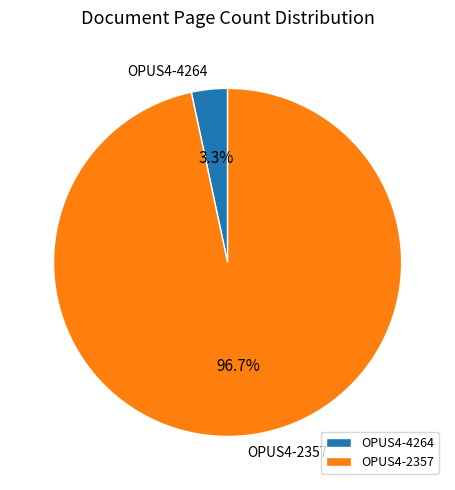

Count the number of slices in the pie.

2